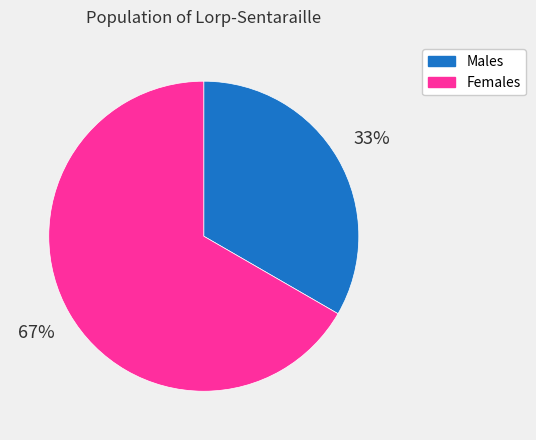

True or false: Males accounts for 33% of the total.

True